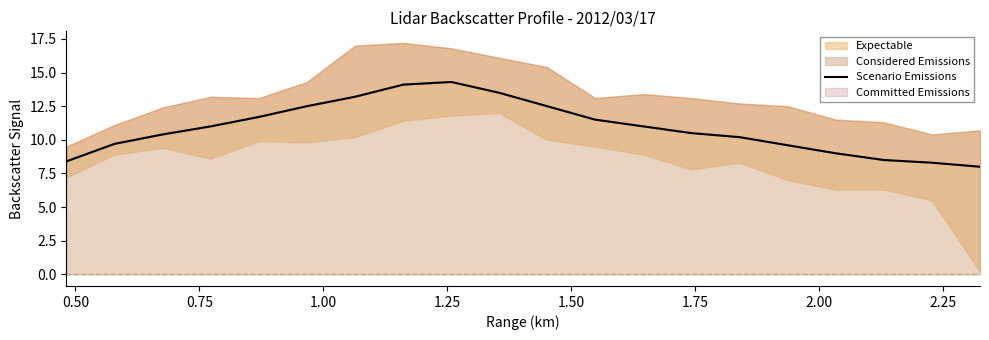

What is the lowest value of the Considered Emissions series?

8.0